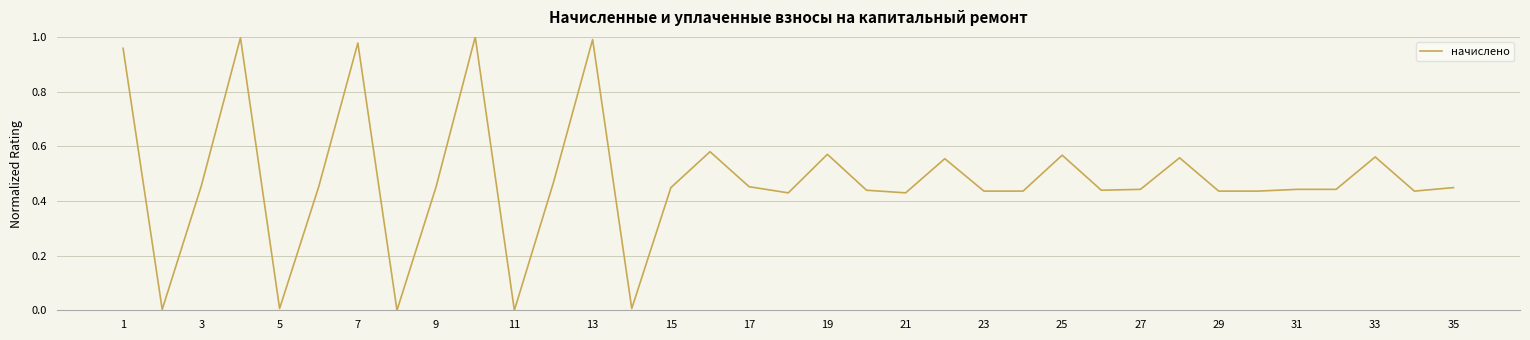

True or false: the data shows 0.2 at 19.

False